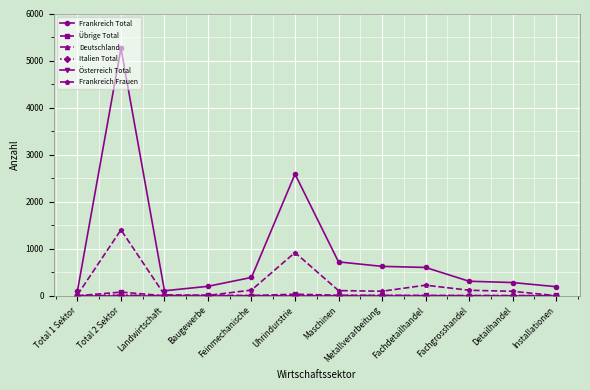

What is the greatest value displayed?

5260